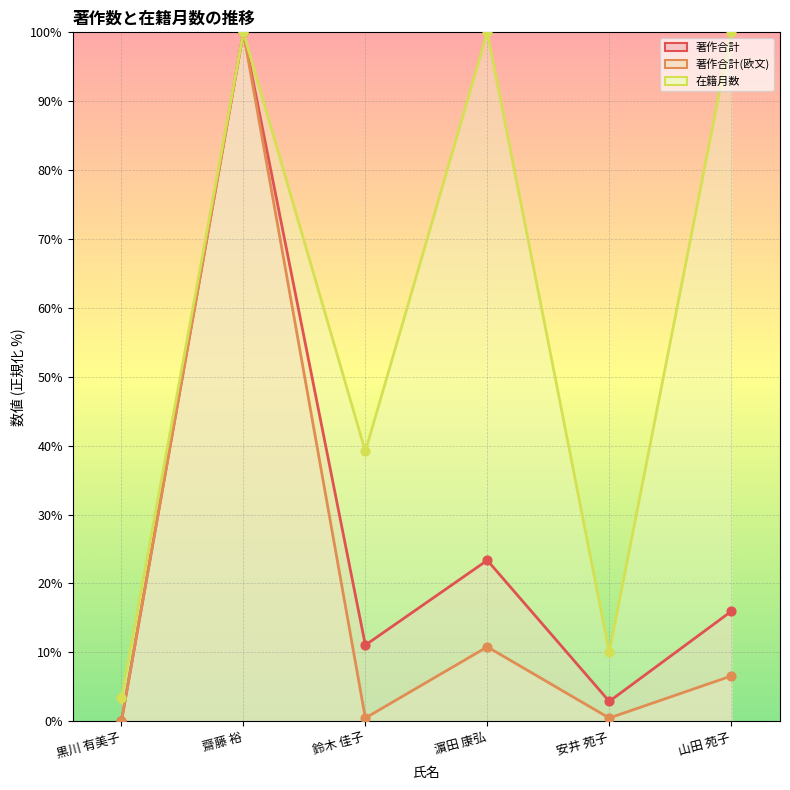

Which series contains the lowest Y value?

著作合計